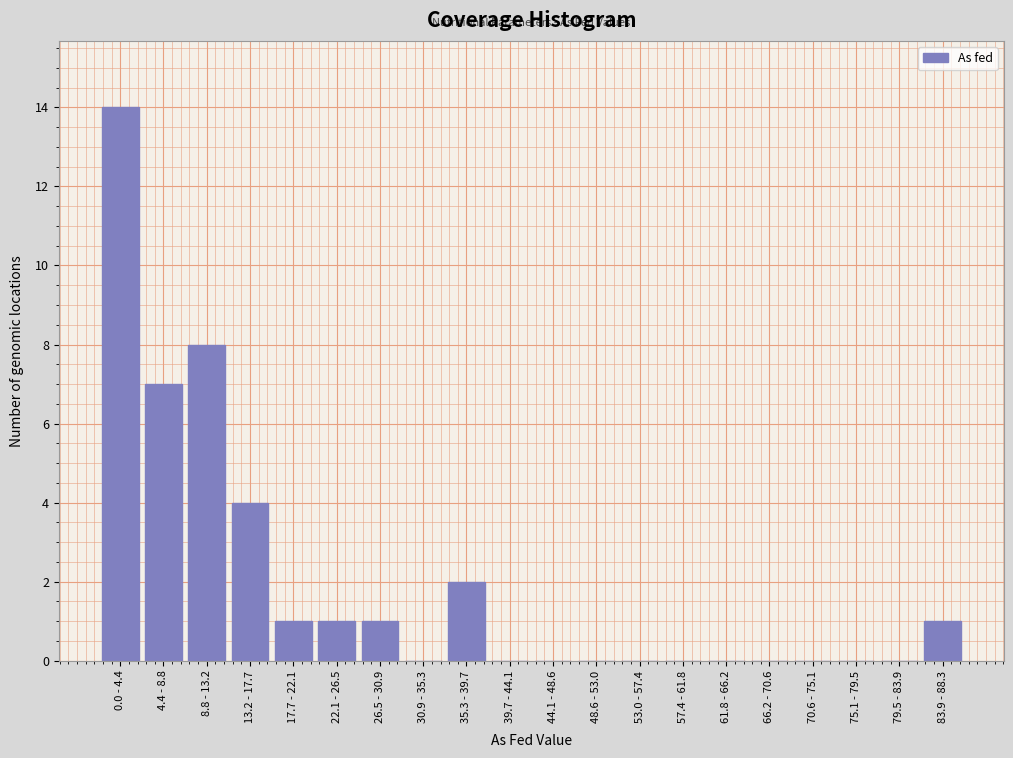

Reading left to right, list all the values displayed in this chart.

0.0 - 4.4=14	4.4 - 8.8=7	8.8 - 13.2=8	13.2 - 17.7=4	17.7 - 22.1=1	22.1 - 26.5=1	26.5 - 30.9=1	30.9 - 35.3=0	35.3 - 39.7=2	39.7 - 44.1=0	44.1 - 48.6=0	48.6 - 53.0=0	53.0 - 57.4=0	57.4 - 61.8=0	61.8 - 66.2=0	66.2 - 70.6=0	70.6 - 75.1=0	75.1 - 79.5=0	79.5 - 83.9=0	83.9 - 88.3=1